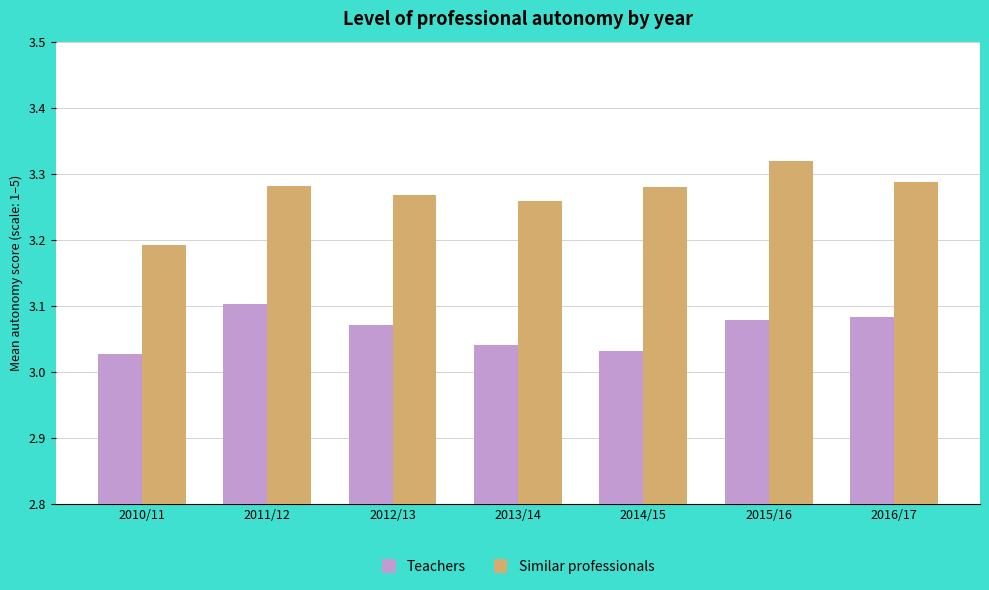

What is the sum of all Similar professionals values?

22.9